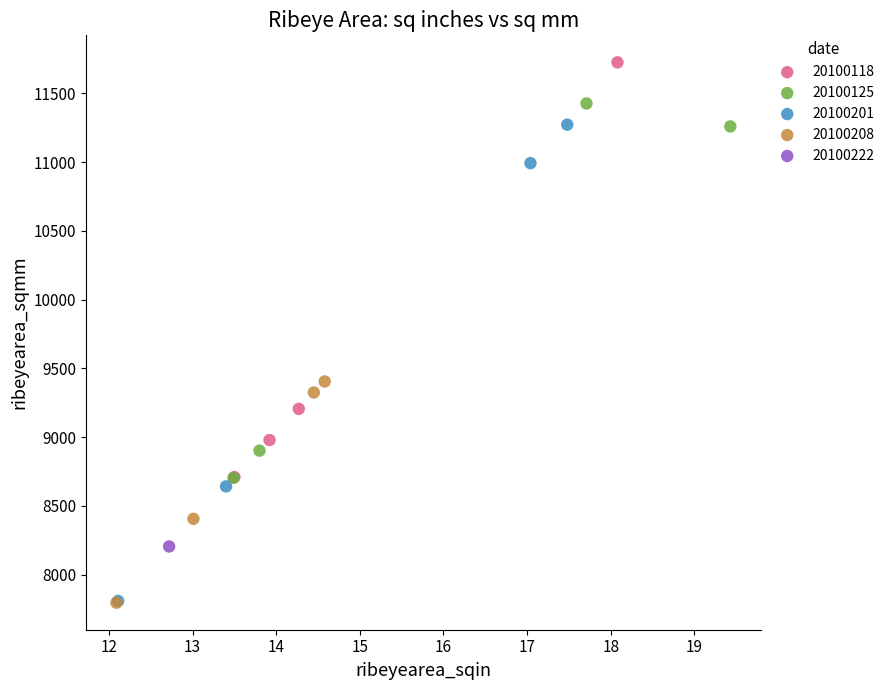

What are all the series names shown in the legend?

20100118, 20100125, 20100201, 20100208, 20100222